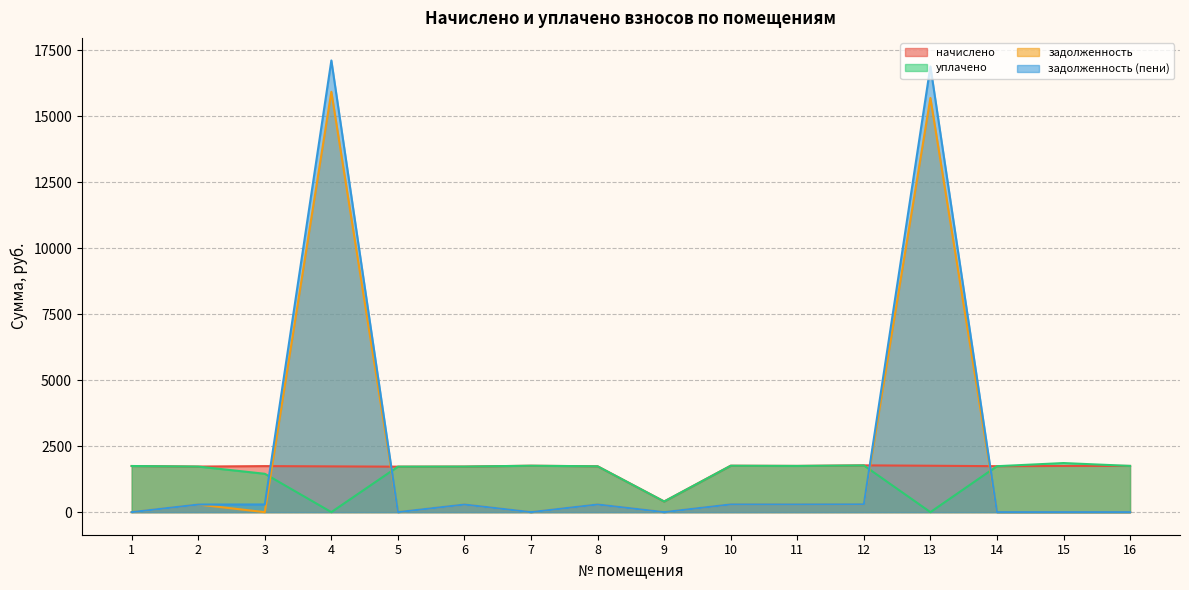

Is the value of начислено at 2 greater than the value of задолженность at 9?

Yes